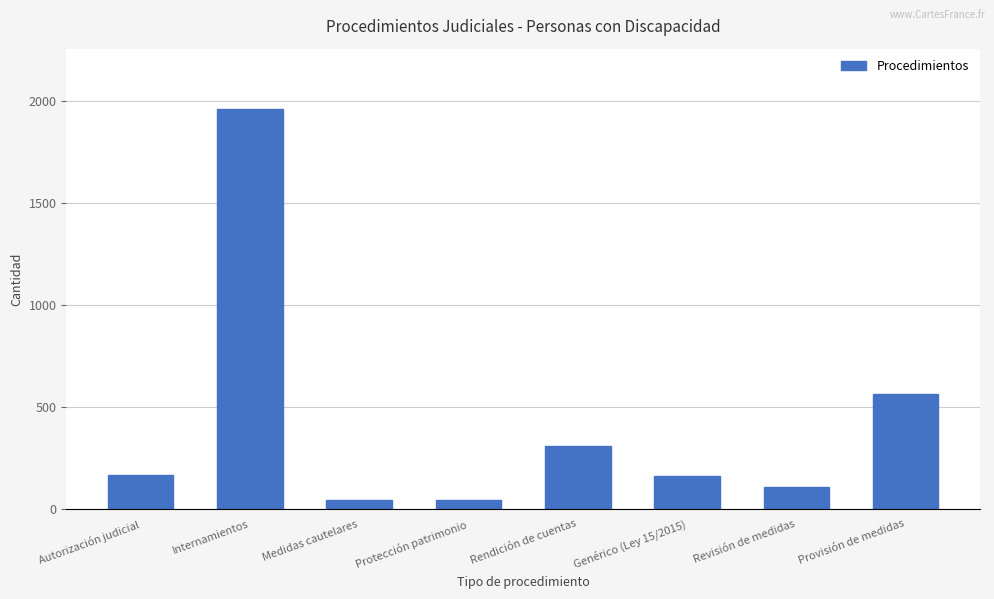

What is the change in value from Medidas cautelares to Genérico (Ley 15/2015)?

+114